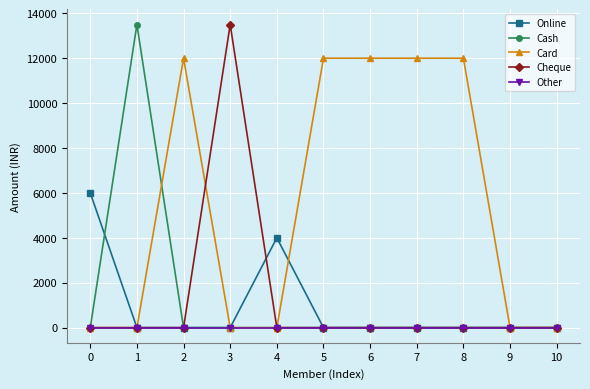

True or false: Online and Cheque cross at least once.

True